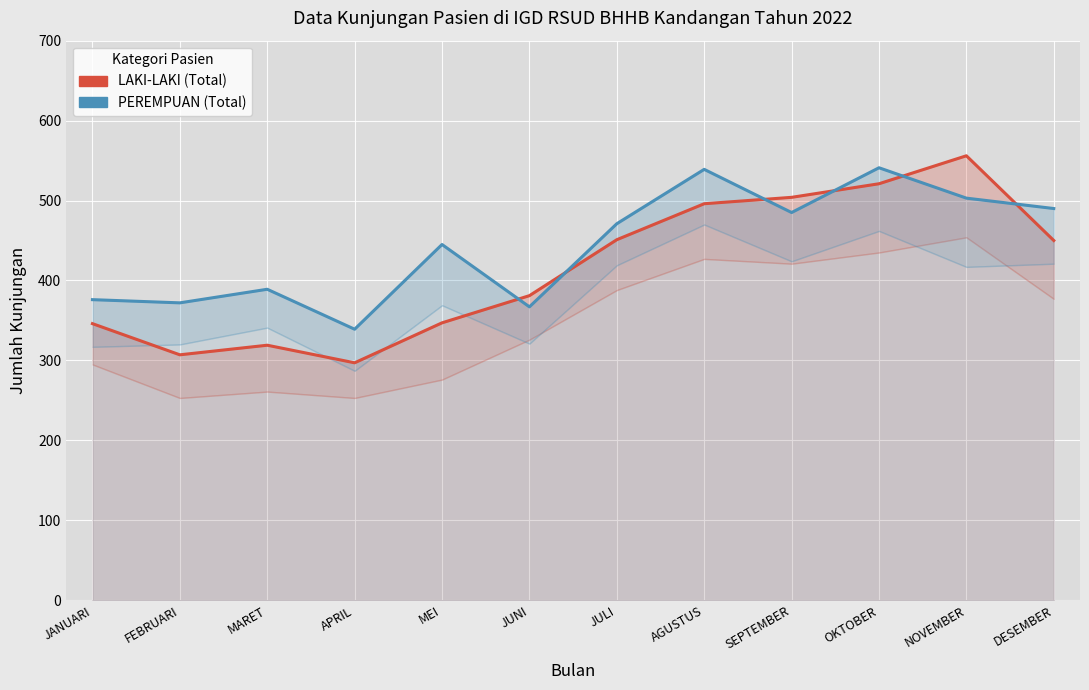

What position from the right is APRIL?

9